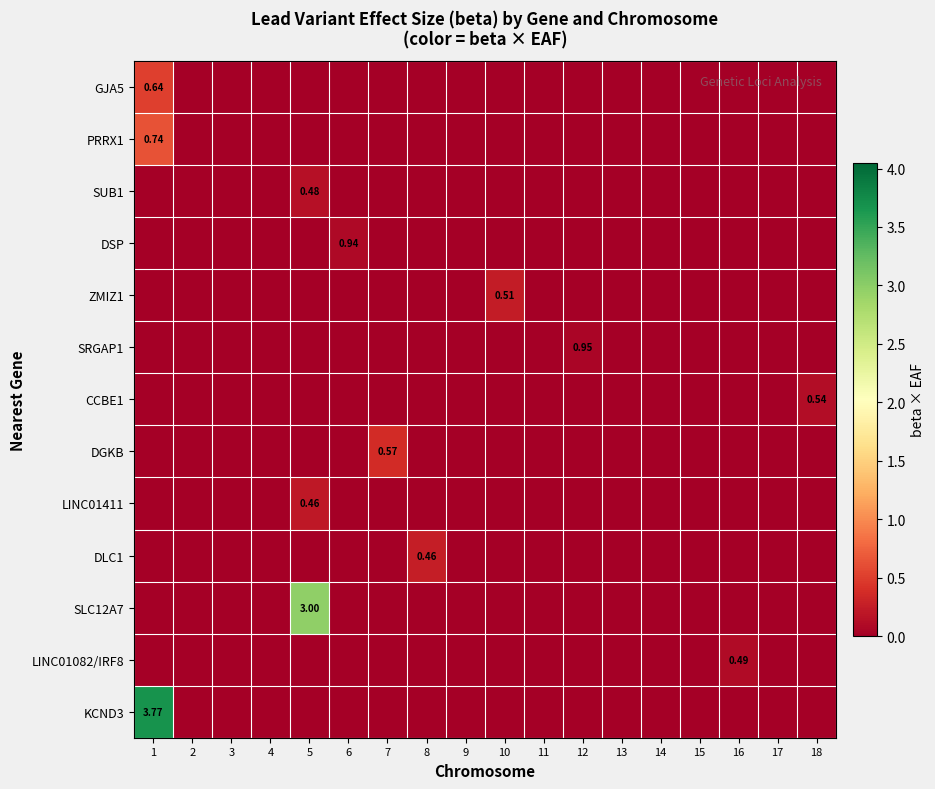

How many values in the DGKB series exceed 0?

1